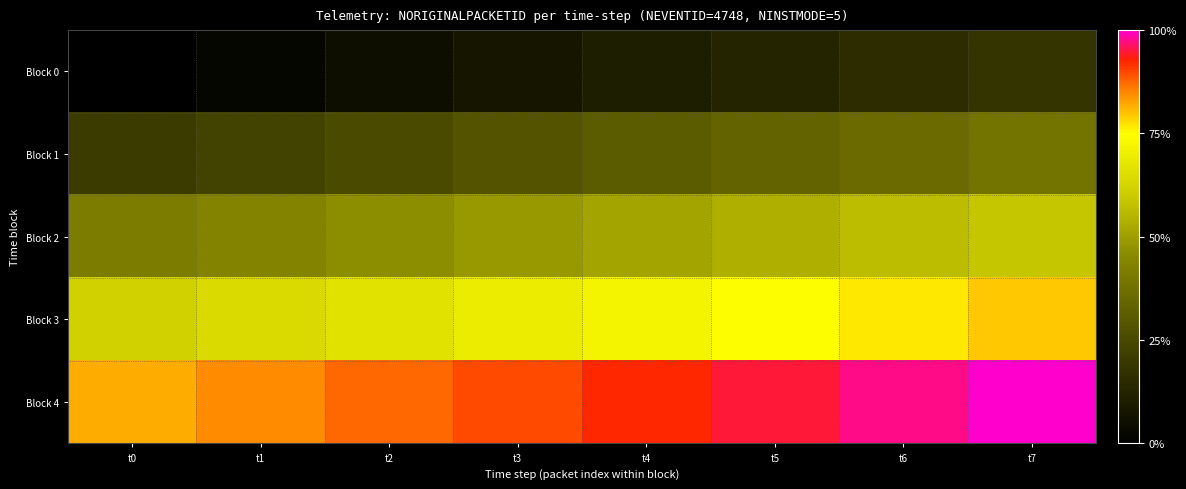

What is the spread (max minus min) of values at t3?

0.8